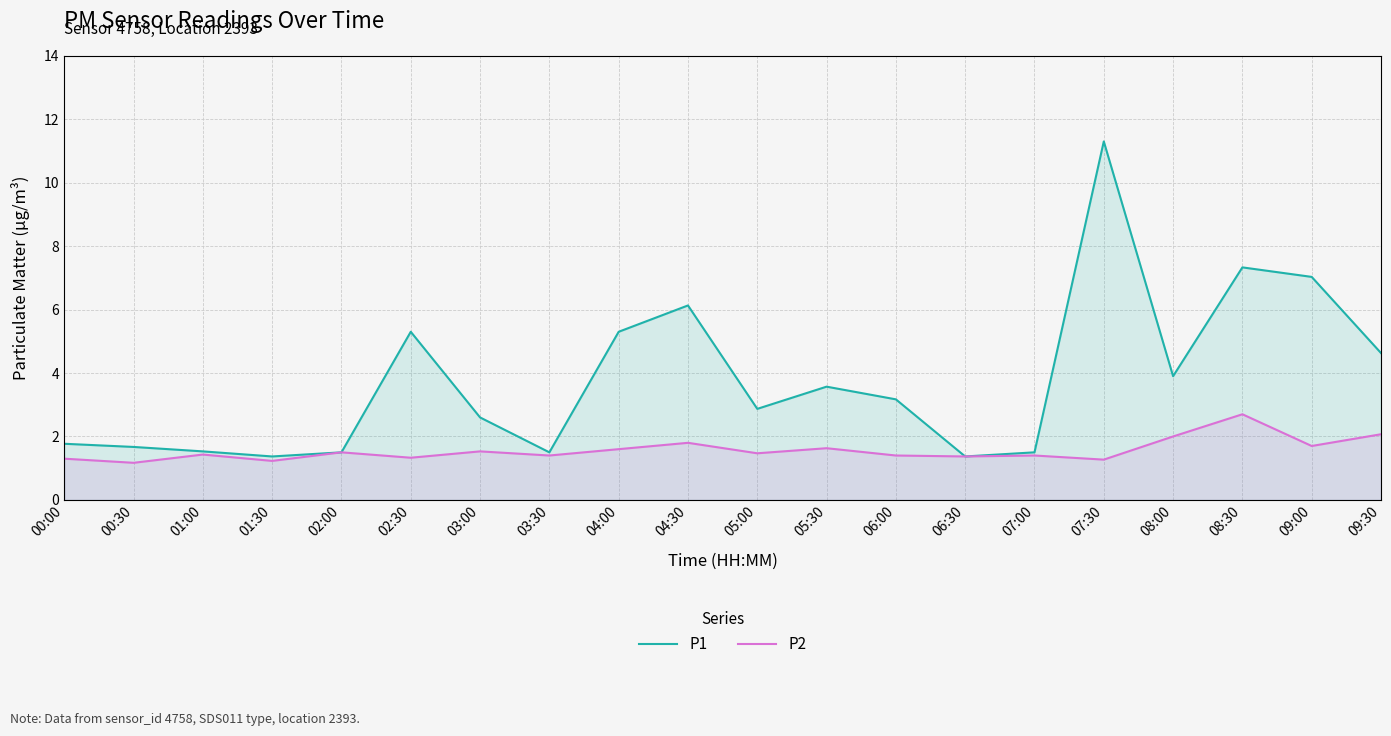

At which label is P2 closest to 1?

00:30